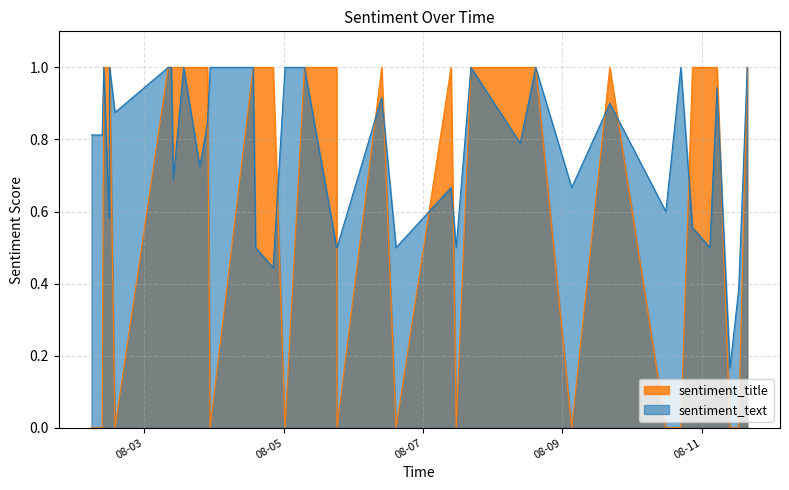

True or false: sentiment_title has more than 0 interior local peaks.

True